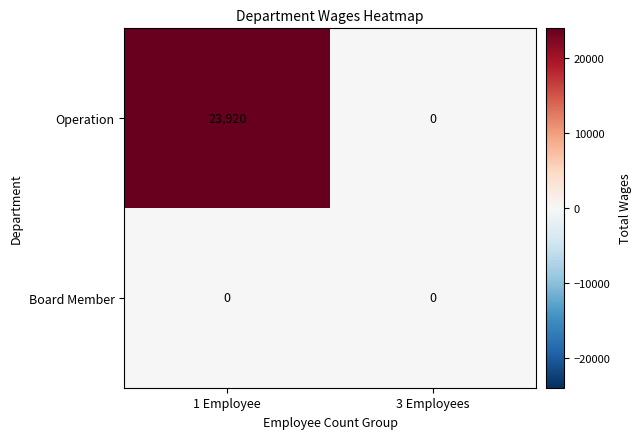

True or false: Operation has a value of 0 at 3 Employees.

True